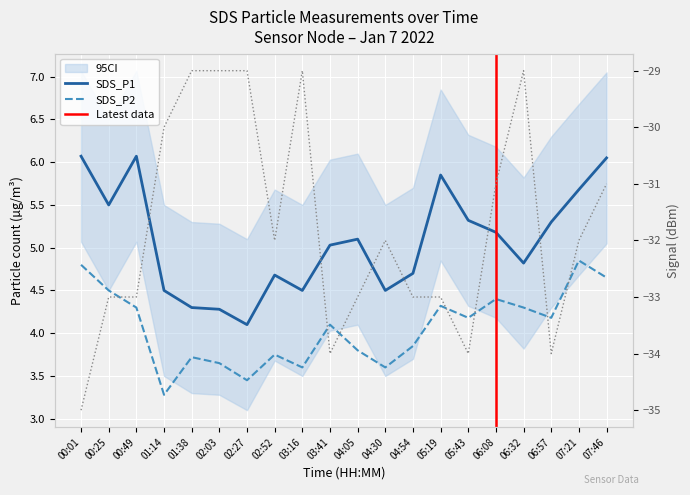

Where does the SDS_P2 series first go above 4?

00:01